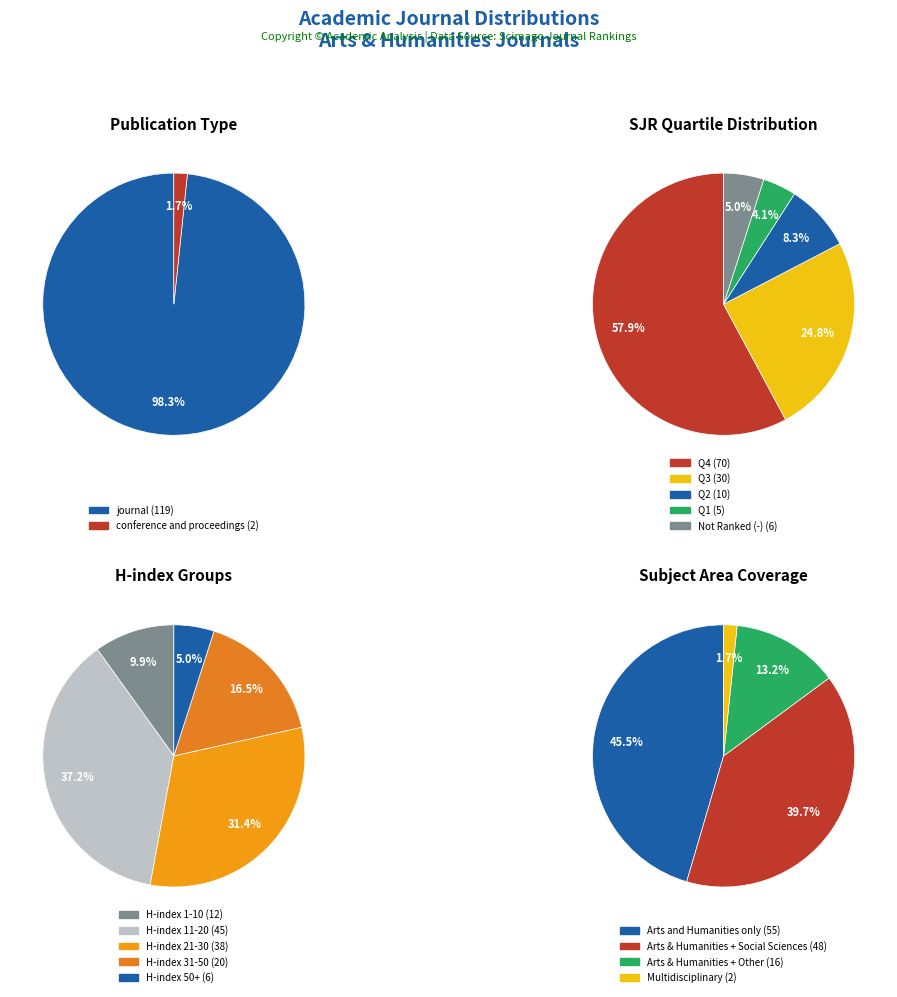

Combined, do journal and conference and proceedings account for over 50%?

Yes